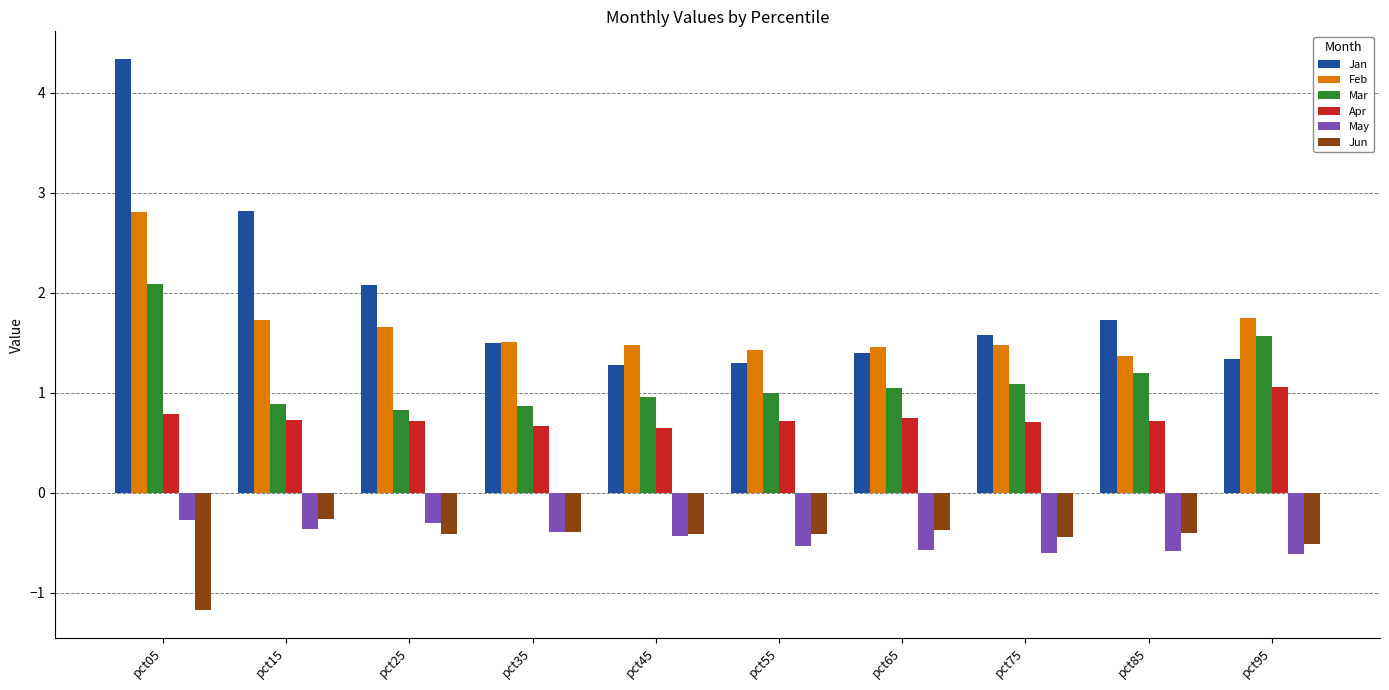

What is the approximate value of Jun at pct55?

-0.4